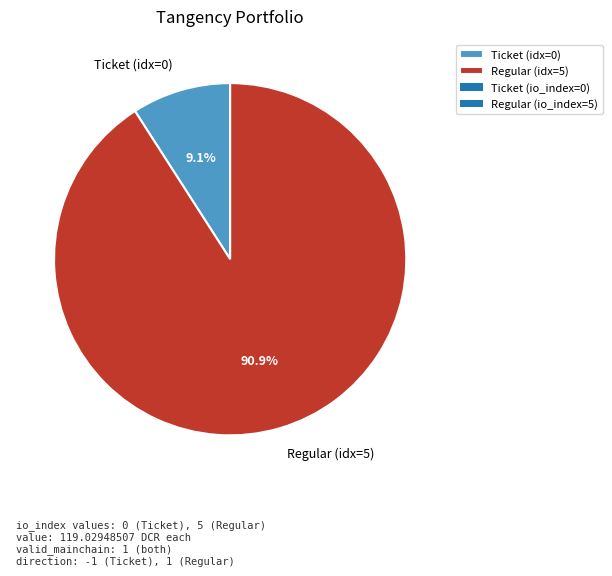

Rank the categories by value from lowest to highest.

Ticket (idx=0), Regular (idx=5)